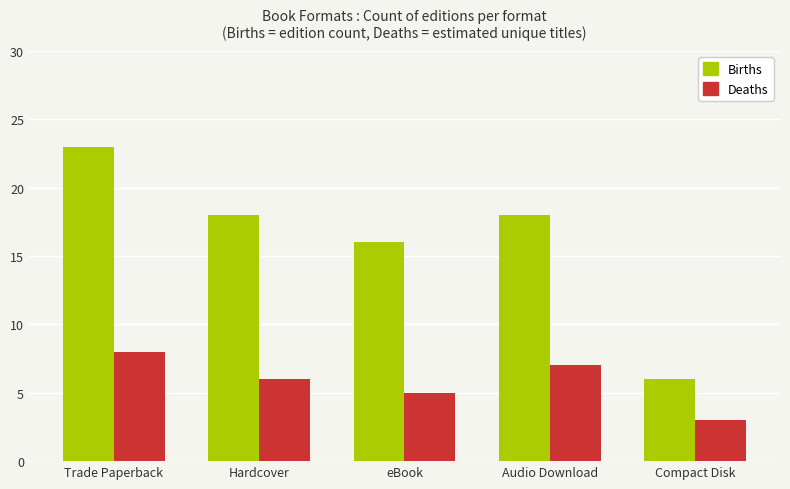

How many bars are there in total?

10